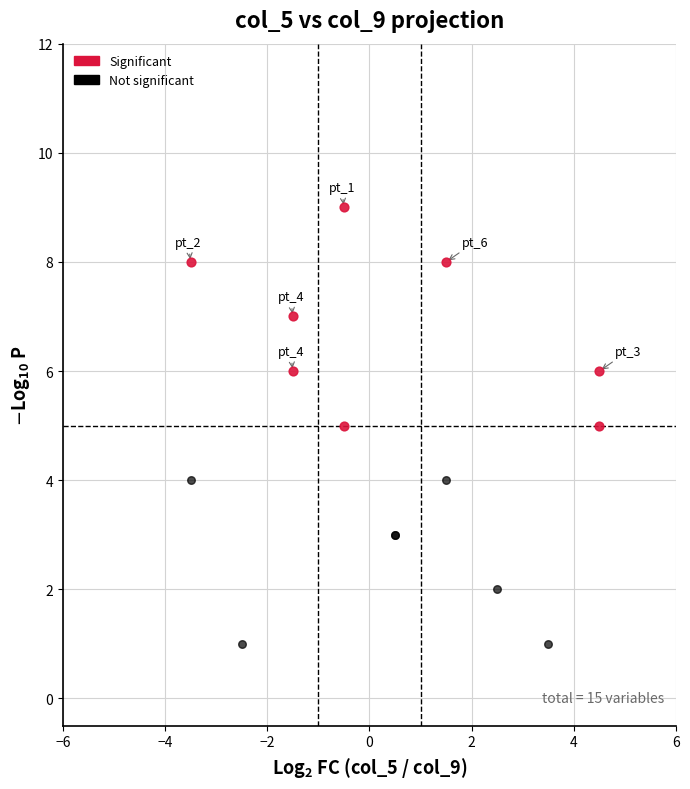

Which series has the widest spread of Y values?

Significant